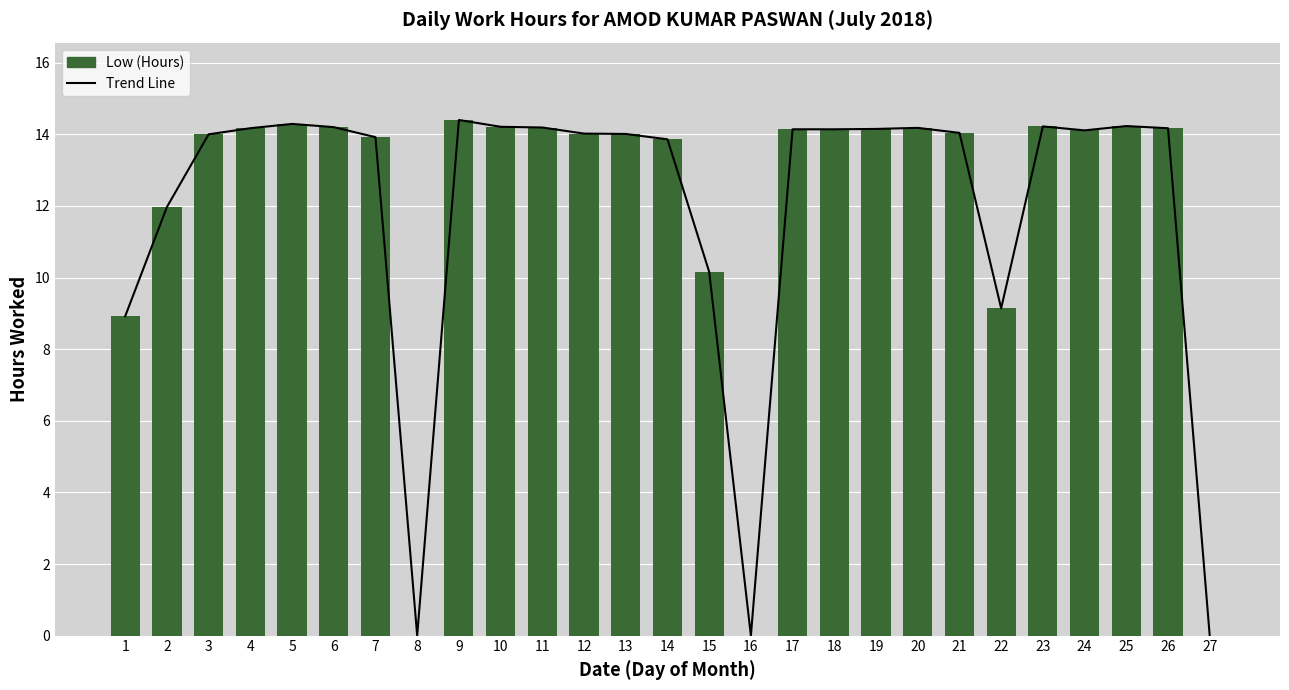

What is the value of the 11th bar from the left?

14.2